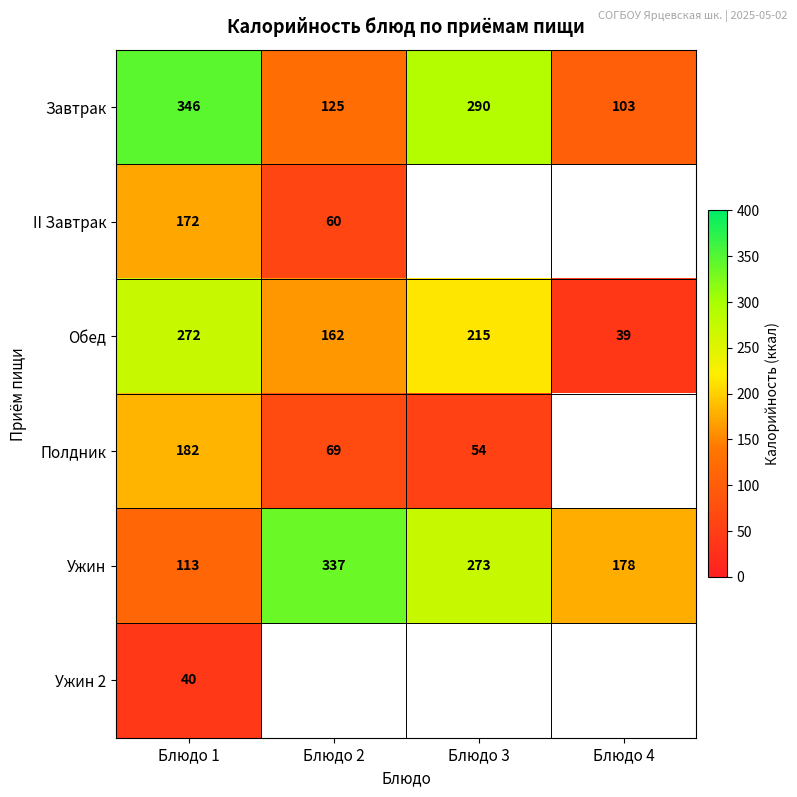

Which category has the lowest value in the Обед series?

Блюдо 4